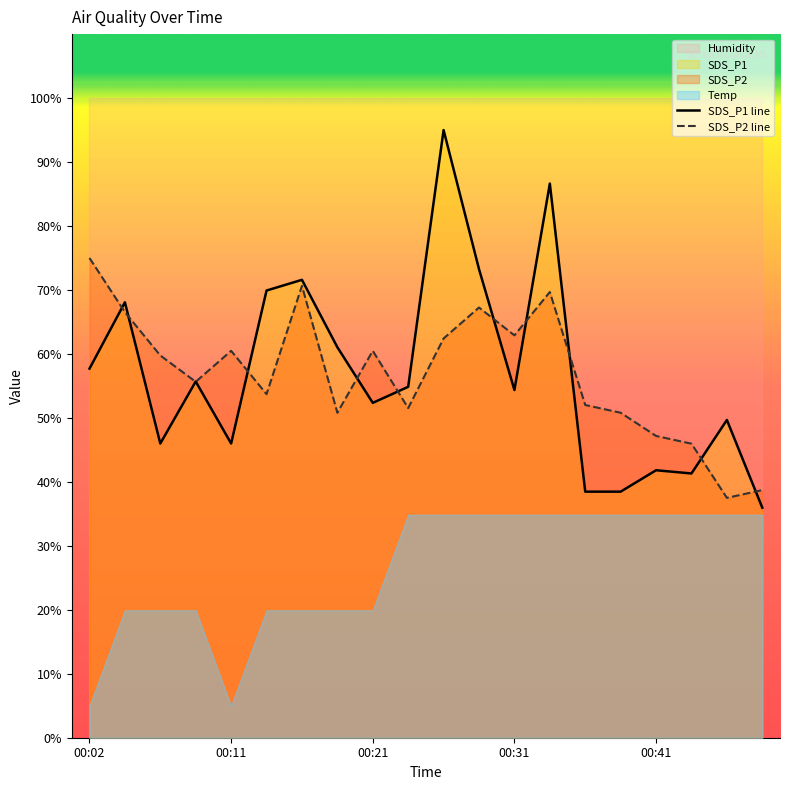

At which category is the sum across all series the highest?

10